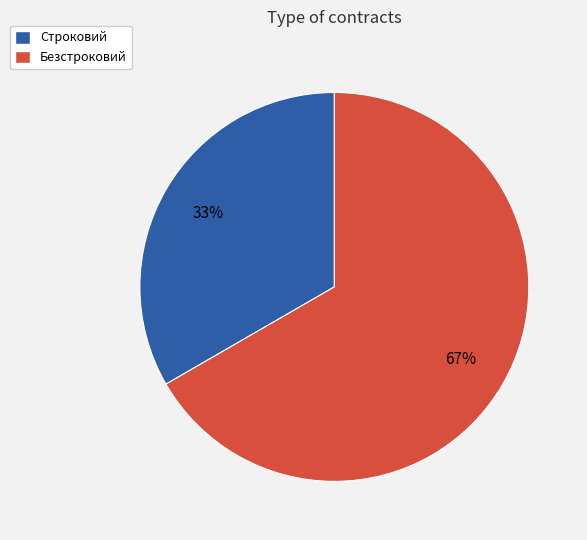

To the nearest percent, what portion does Безстроковий represent?

67%